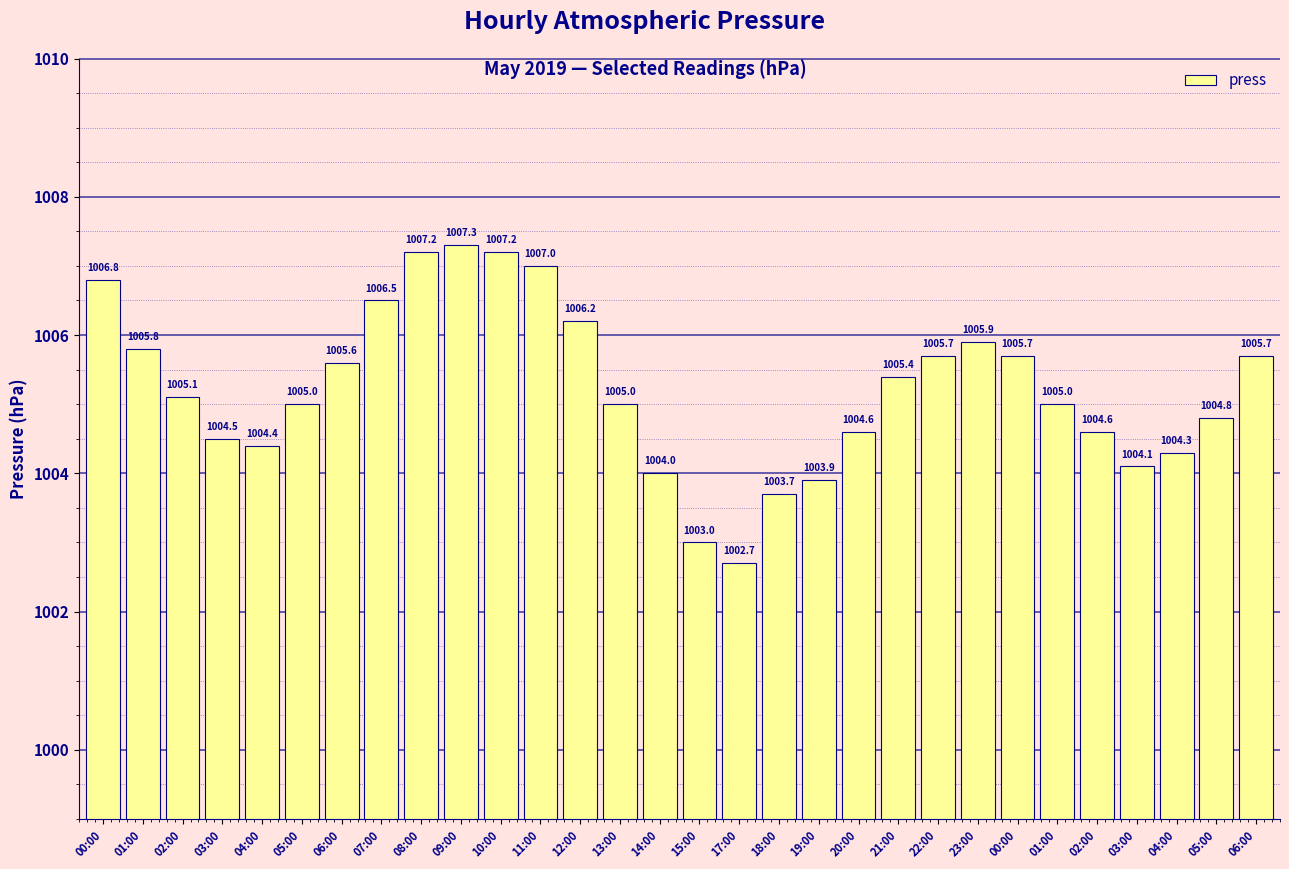

What value does the data have at 03:00?

1004.1